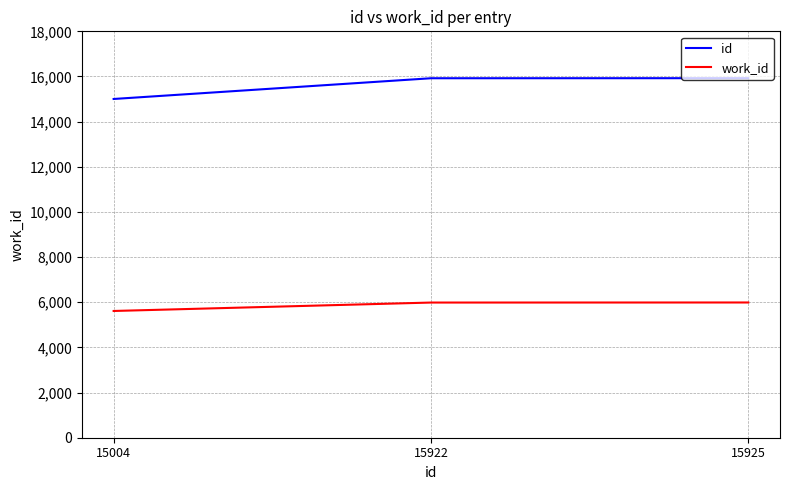

The value of work_id at 15922 is 9423. True or false?

False